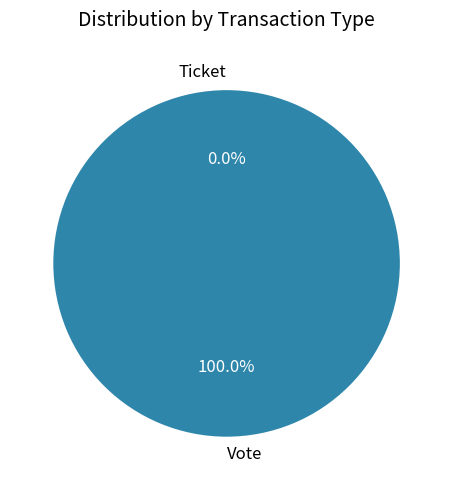

What is the total percentage of Ticket and Vote?

100.0%